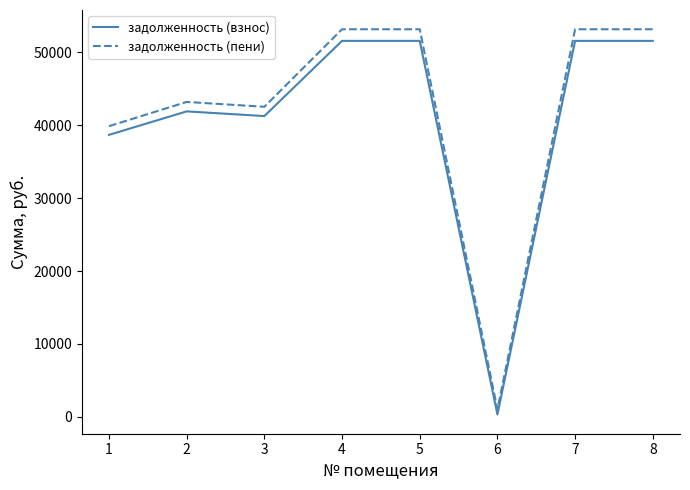

True or false: задолженность (взнос) has more than 0 points higher than both neighbors.

True